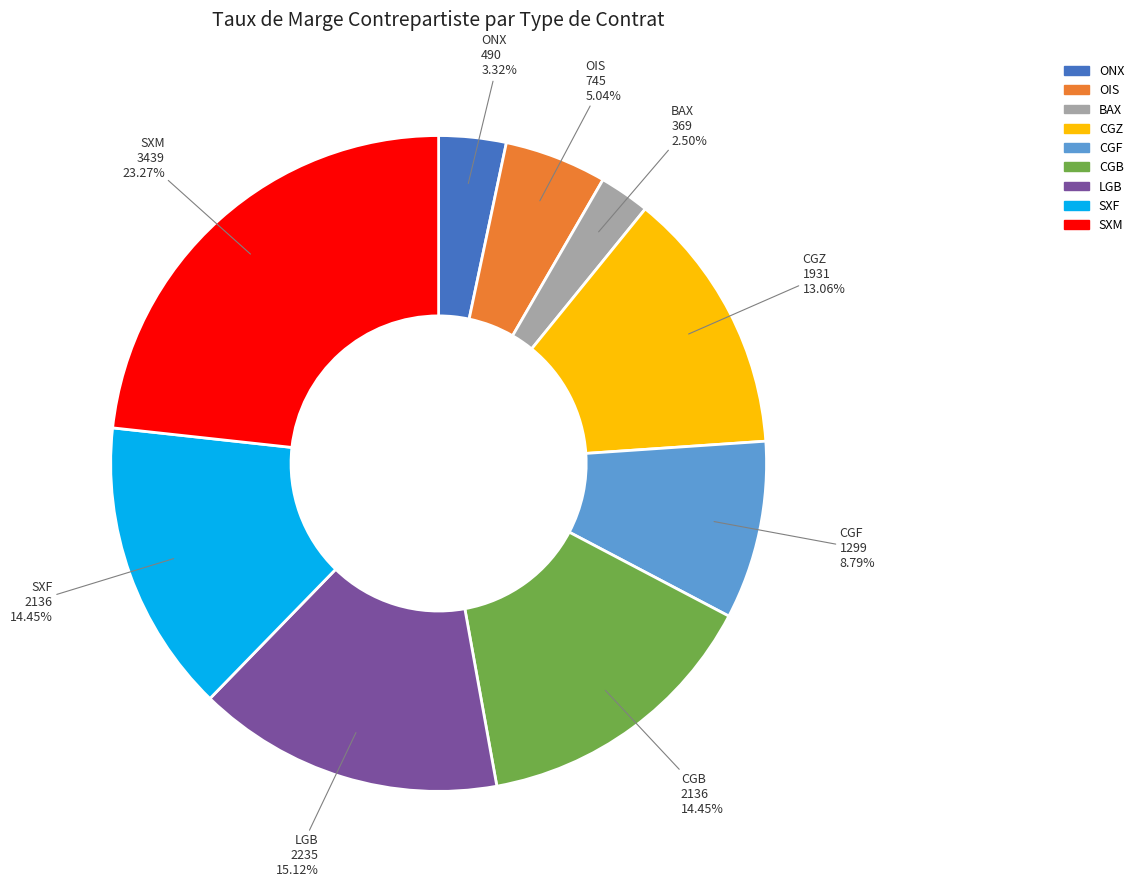

To the nearest percent, what portion does ONX represent?

3%